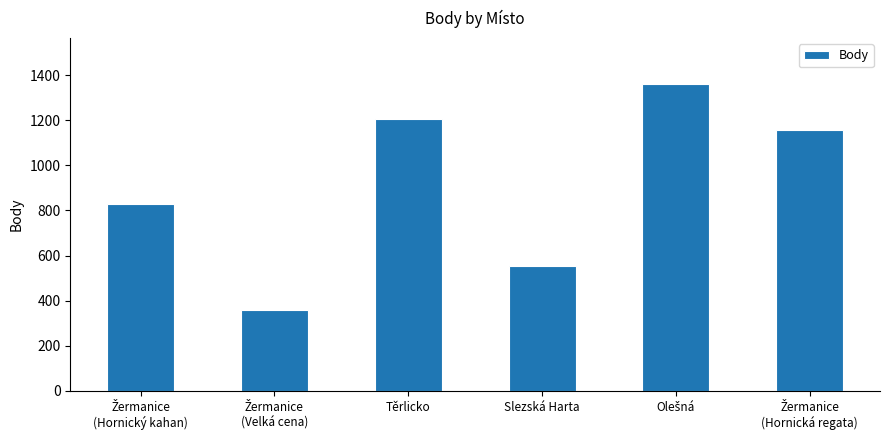

Is it true that the value at Slezská Harta is 137?

False